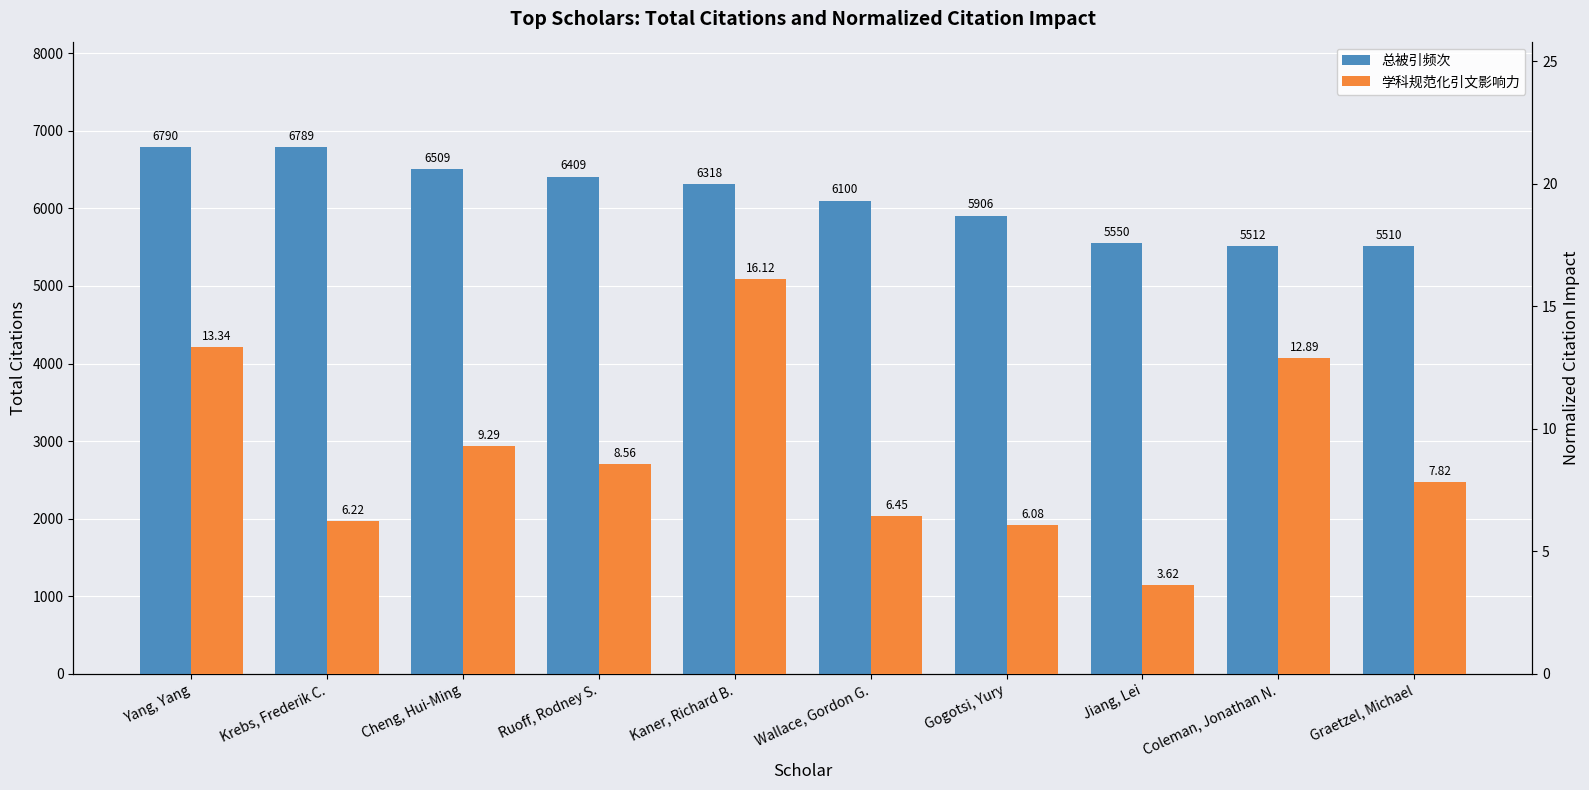

Rank the series by their average value, from lowest to highest.

学科规范化引文影响力, 总被引频次